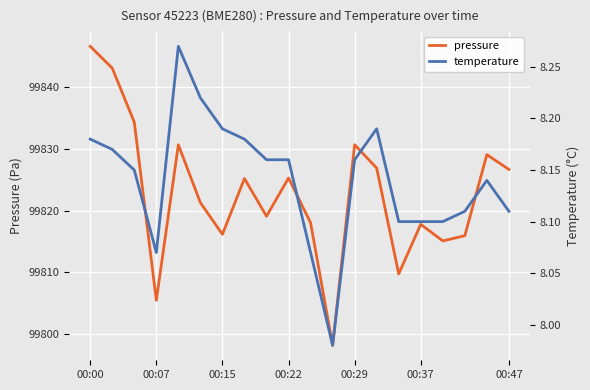

In pressure, how many points are lower than both neighbors (excluding endpoints)?

6